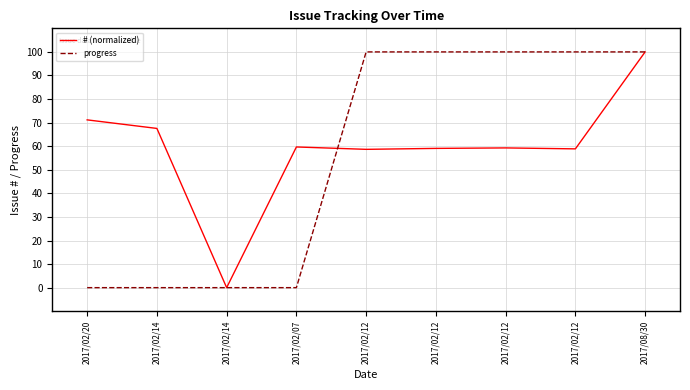

How many lines are shown in the chart?

2